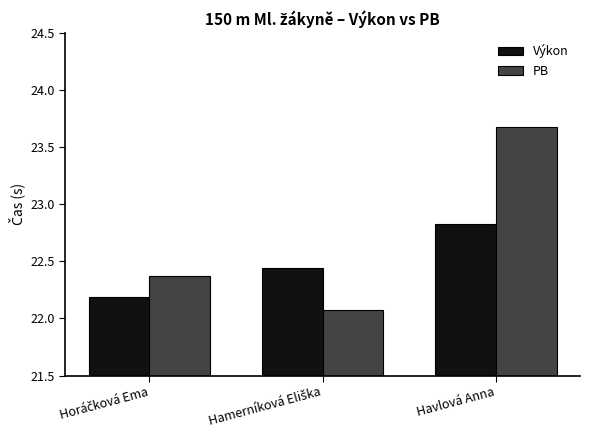

Rank the series by their average value, from highest to lowest.

PB, Výkon